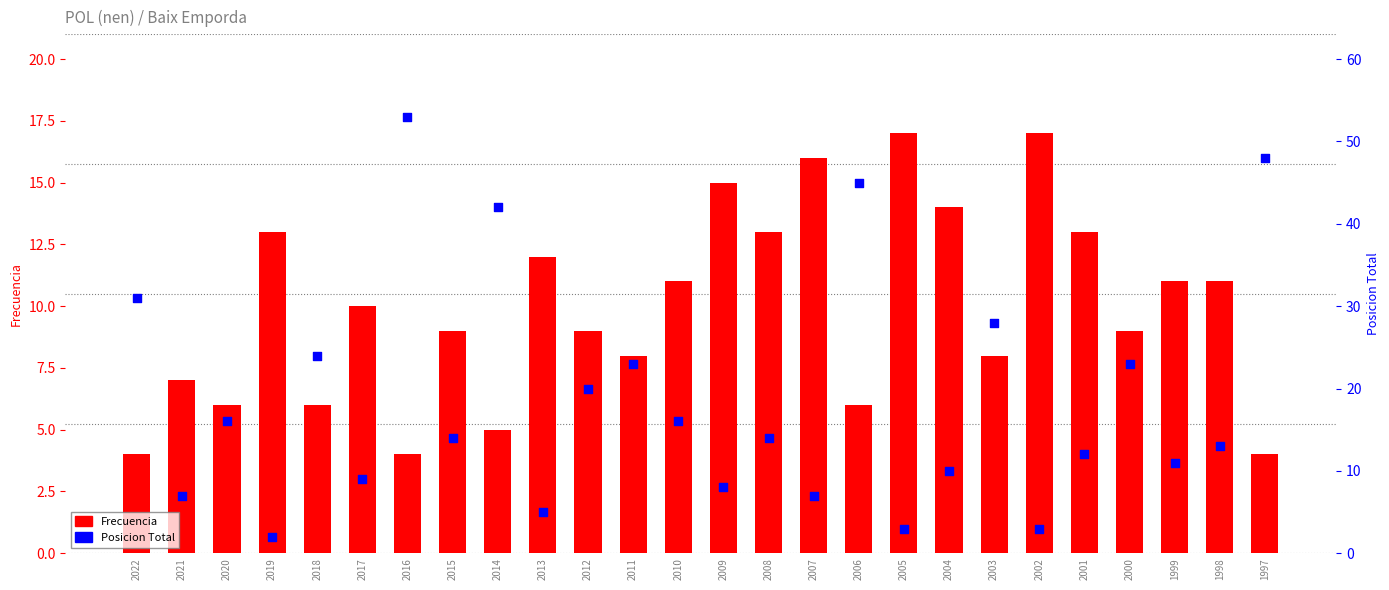

What are all the series names shown in the legend?

Frecuencia, Posicion Total